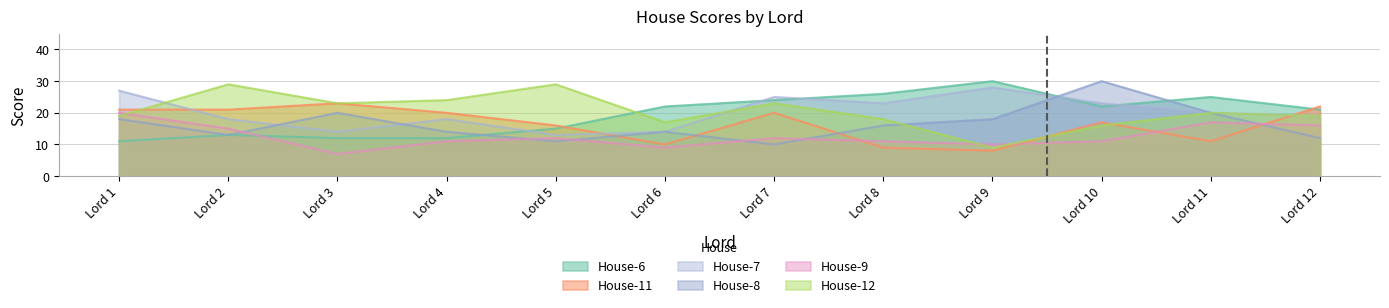

Which category has the highest value across all series?

Lord 9